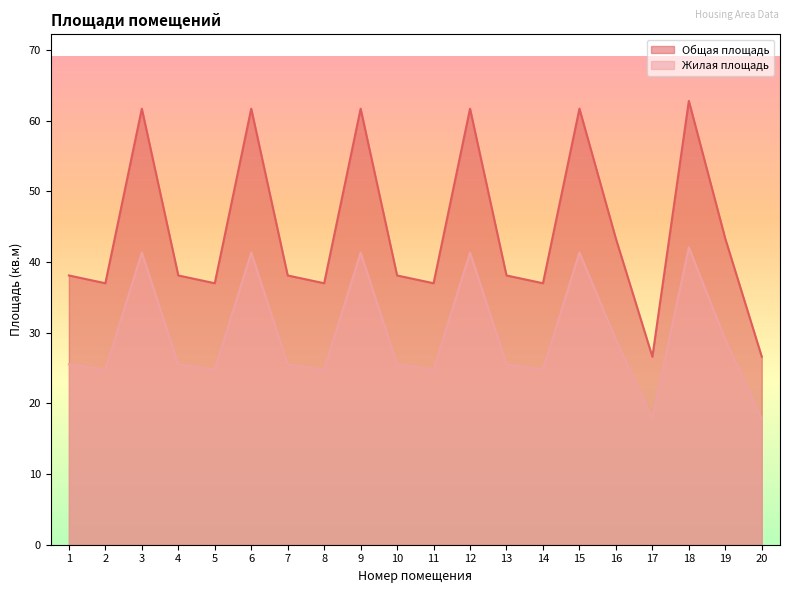

Rank the categories by Жилая площадь value from highest to lowest.

18, 3, 6, 9, 12, 15, 16, 19, 1, 4, 7, 10, 13, 2, 5, 8, 11, 14, 17, 20